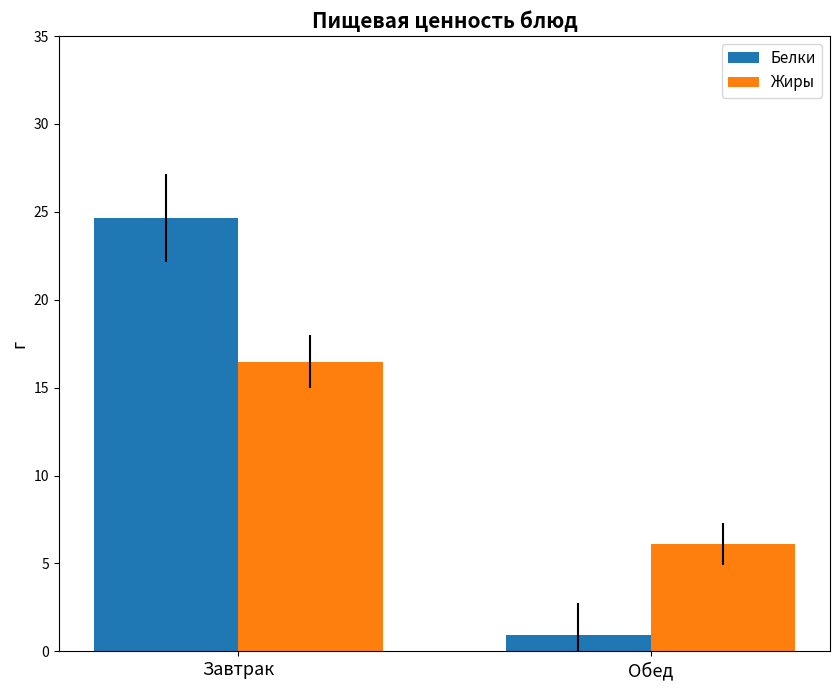

Between Завтрак and Обед, which series saw the biggest shift?

Белки